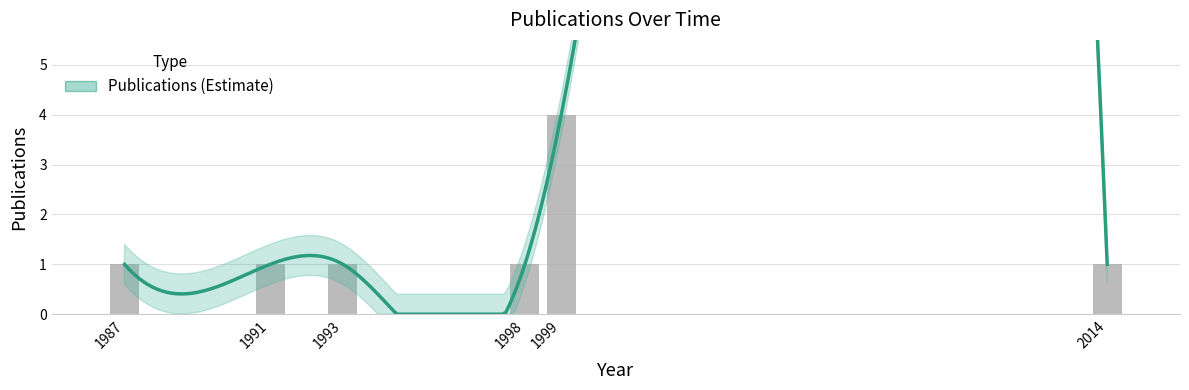

At which category does the chart reach its peak across all series?

1999